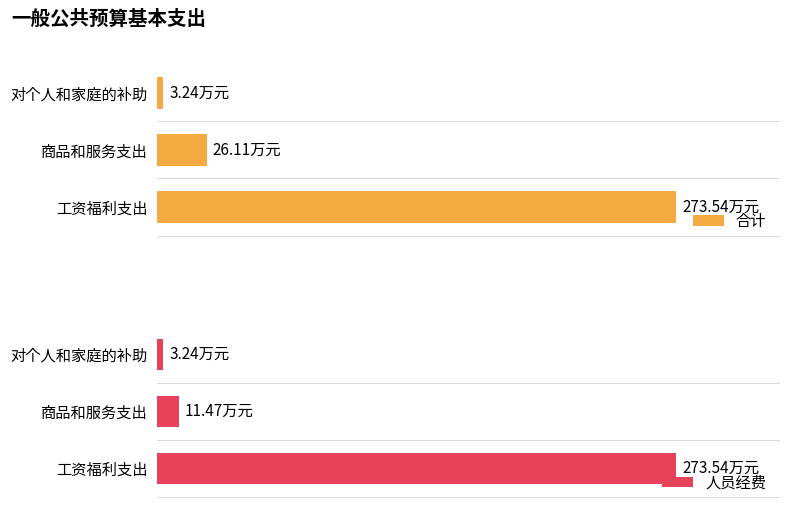

Is the value of 合计 at 商品和服务支出 greater than the value of 人员经费 at 工资福利支出?

No